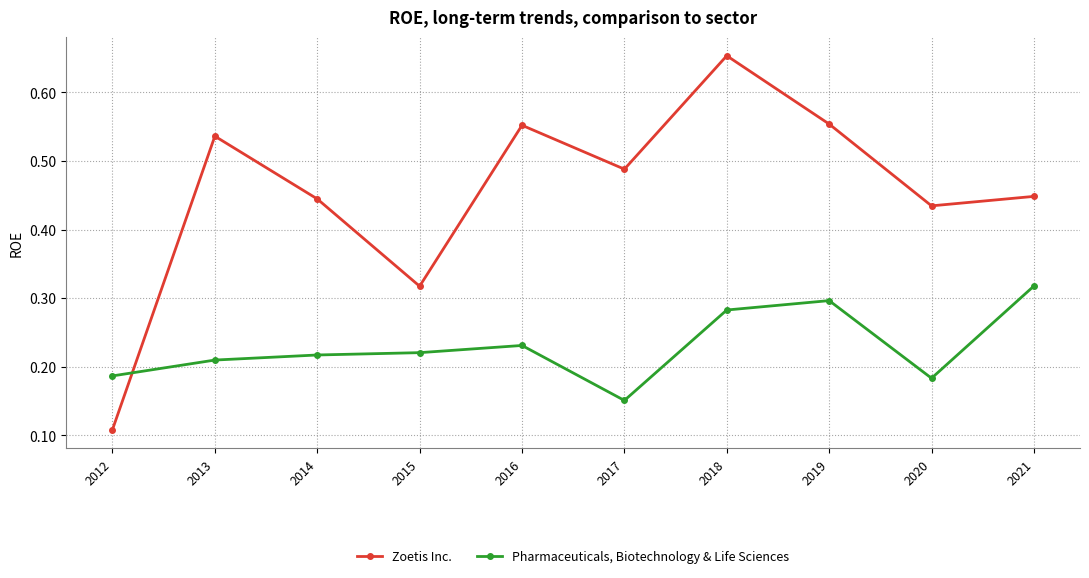

True or false: Zoetis Inc. has a value of 0.3 at 2014.

False